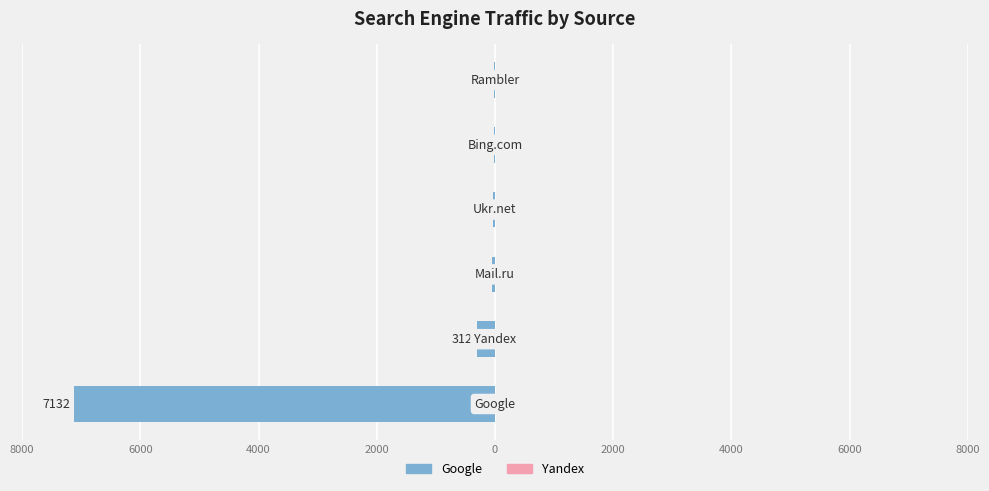

Is the value of Yandex at 2000 greater than the value of Google at 2000?

No